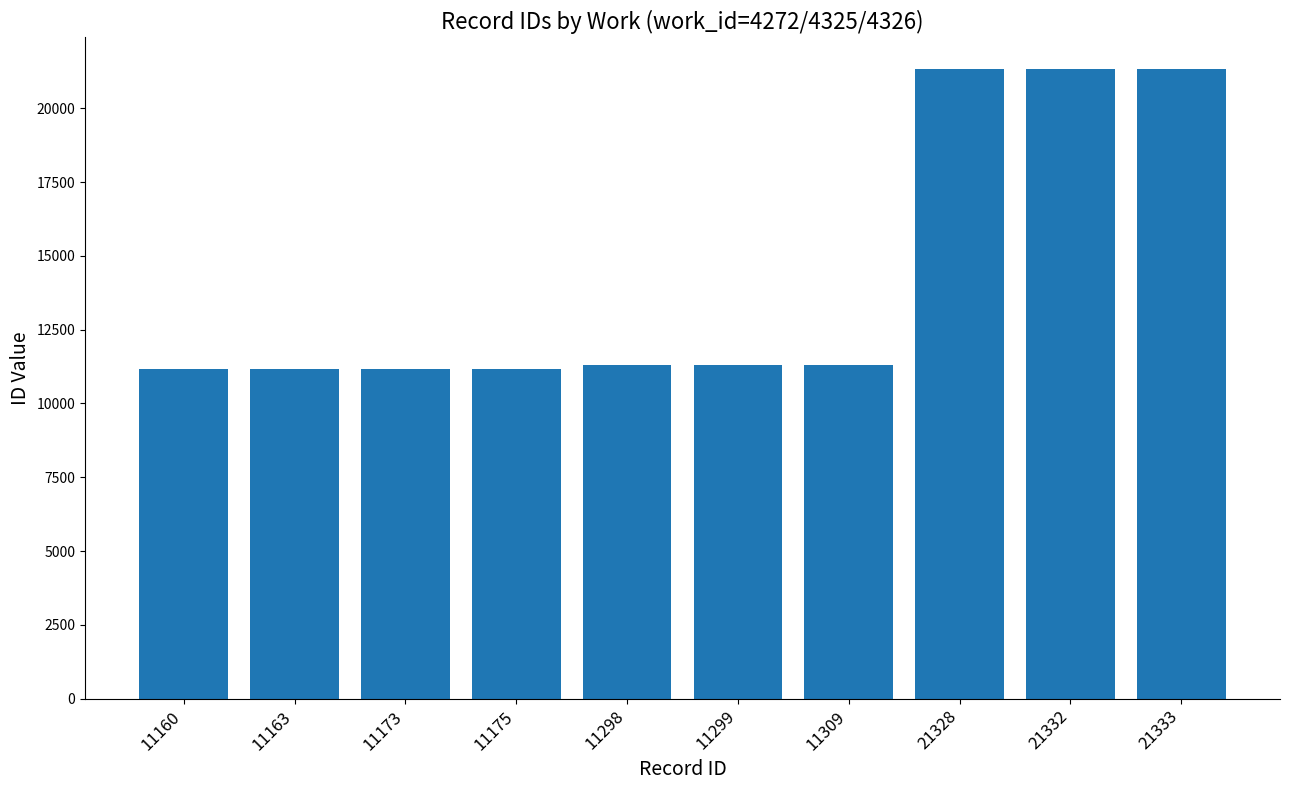

What is the average value?

14257